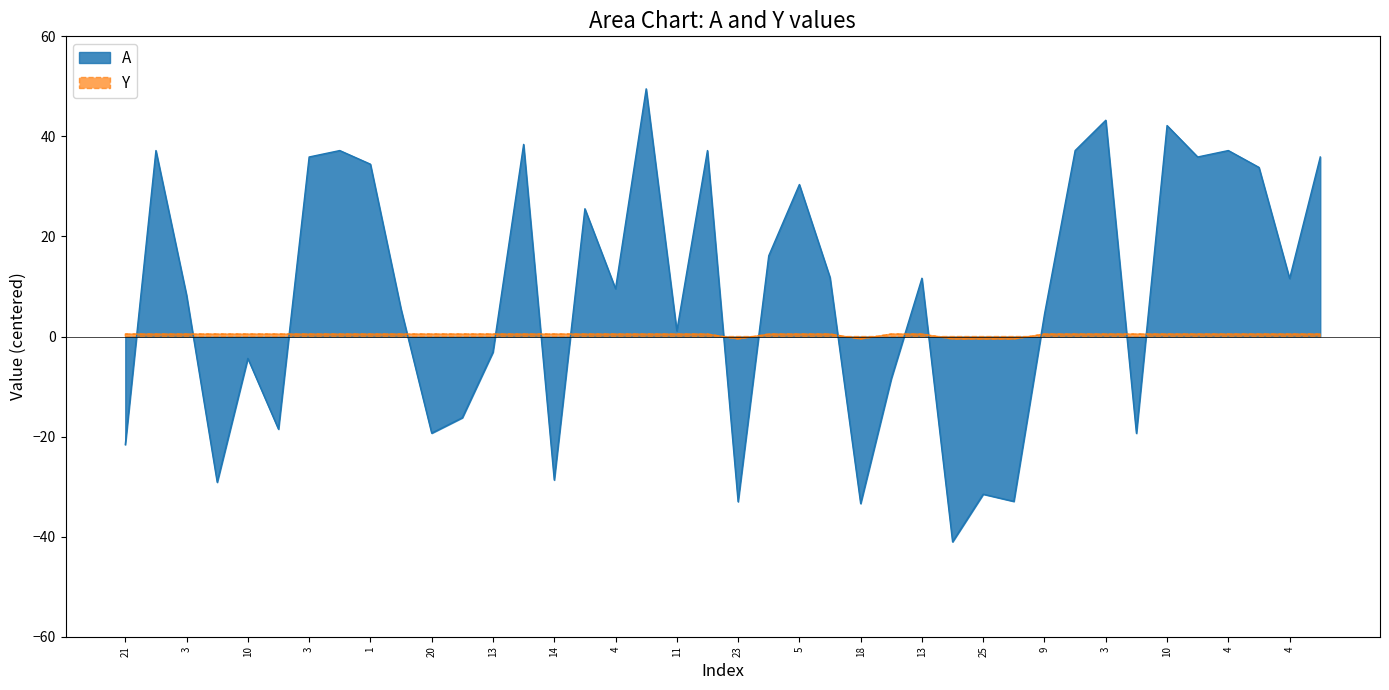

What is the difference between the second highest and second lowest values in the A series?

76.6